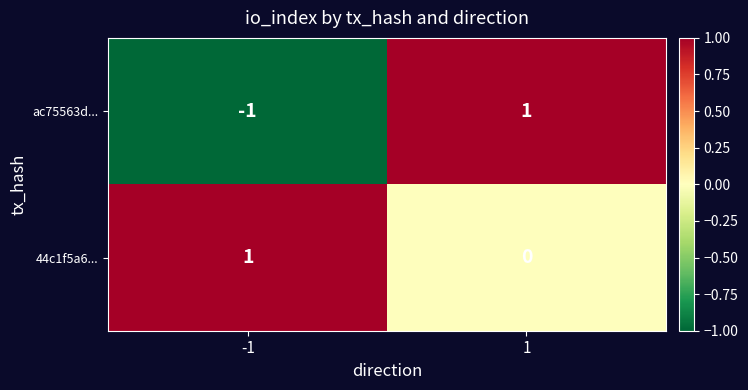

What is the maximum value shown in the chart?

1